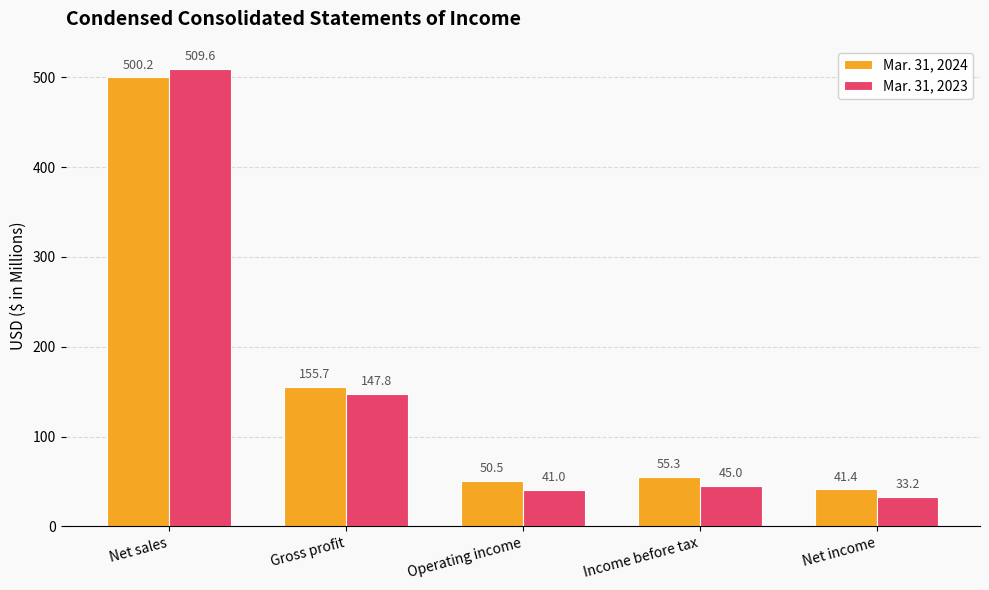

The value of Mar. 31, 2024 at Net income is 74.5. True or false?

False